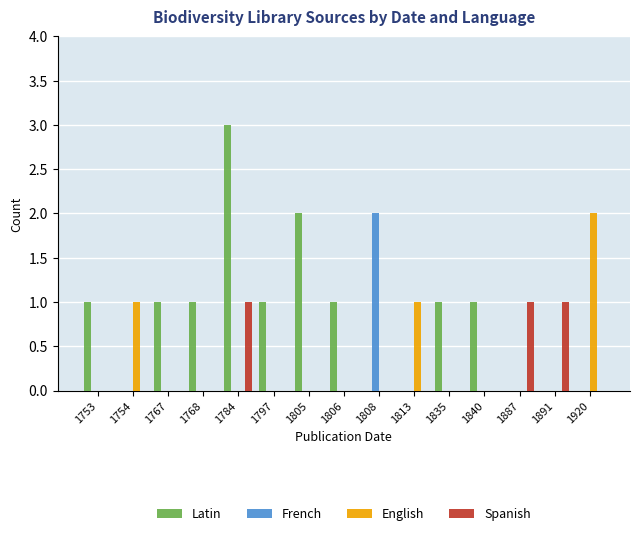

What is the maximum value shown in the chart?

3